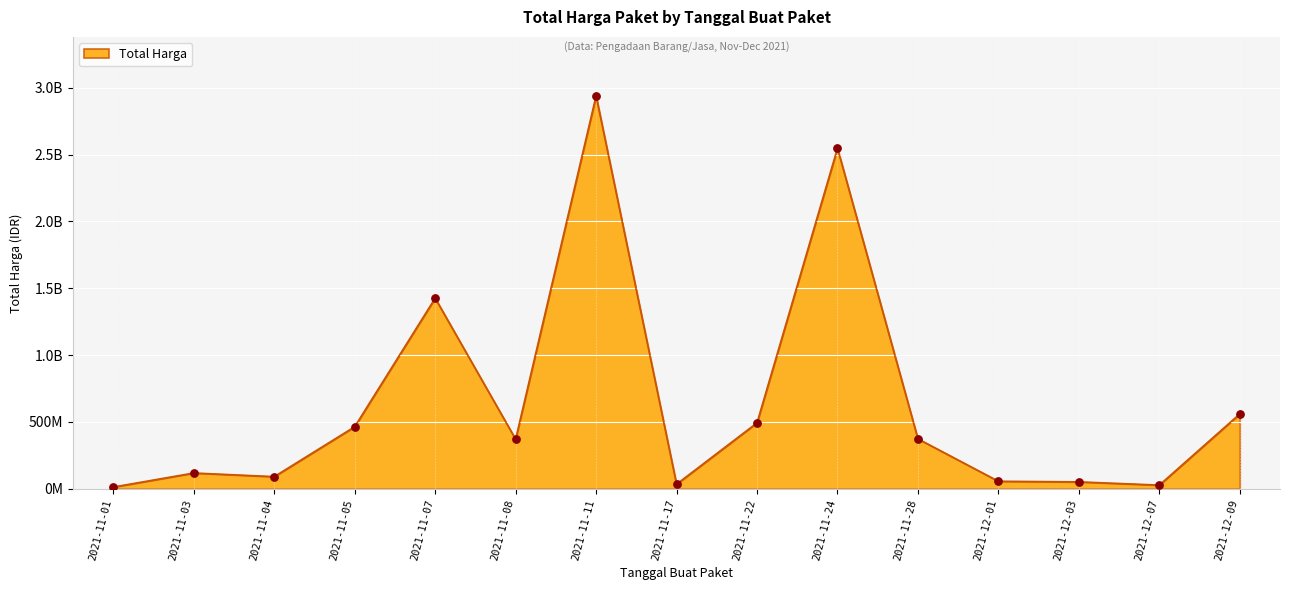

What is the change in value from 2021-11-03 to 2021-11-07?

+1307956630